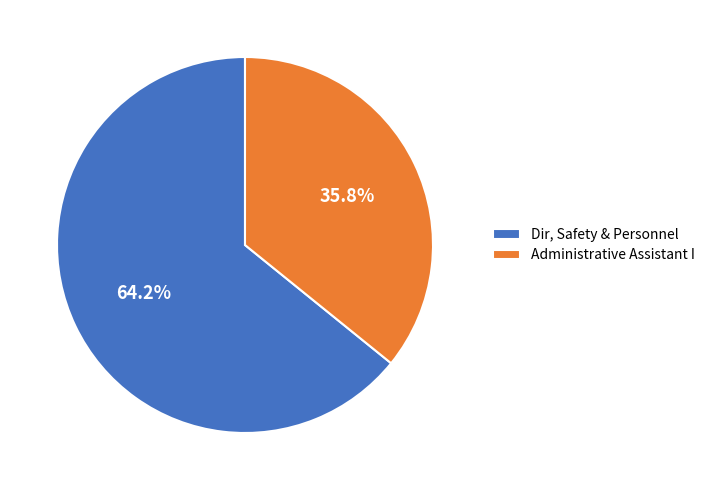

What percentage do Dir, Safety & Personnel and Administrative Assistant I together represent?

100.0%